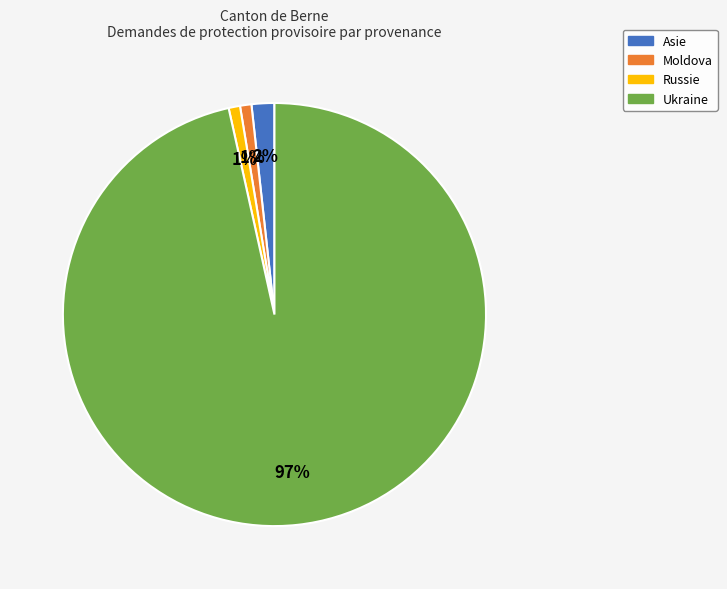

Is the sum of Asie and Ukraine greater than half?

Yes